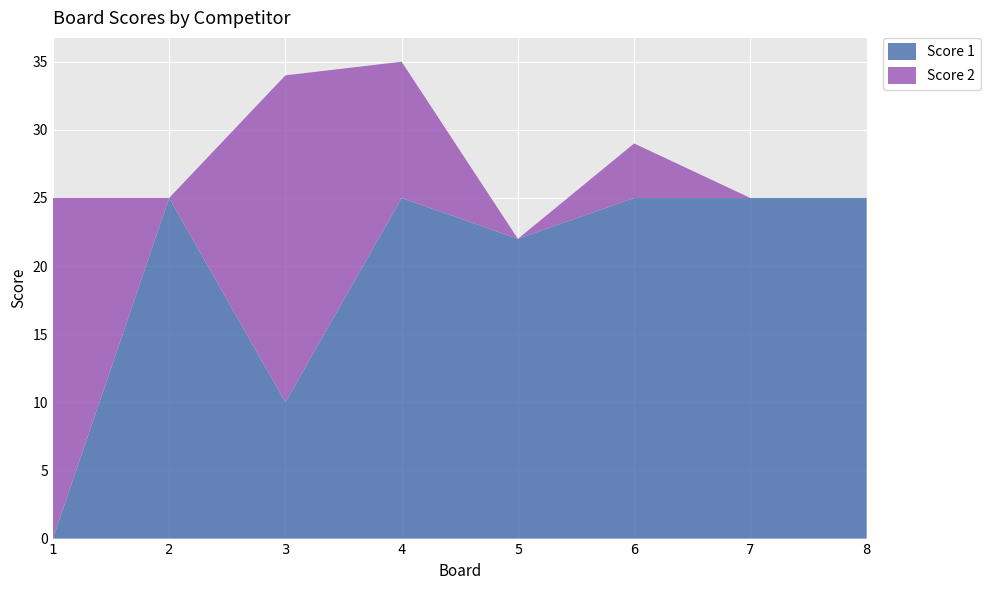

Reading right to left, what are all the values shown in this chart?

Score 1: 25	25	25	22	25	10	25	0
Score 2: 0	0	4	0	10	24	0	25